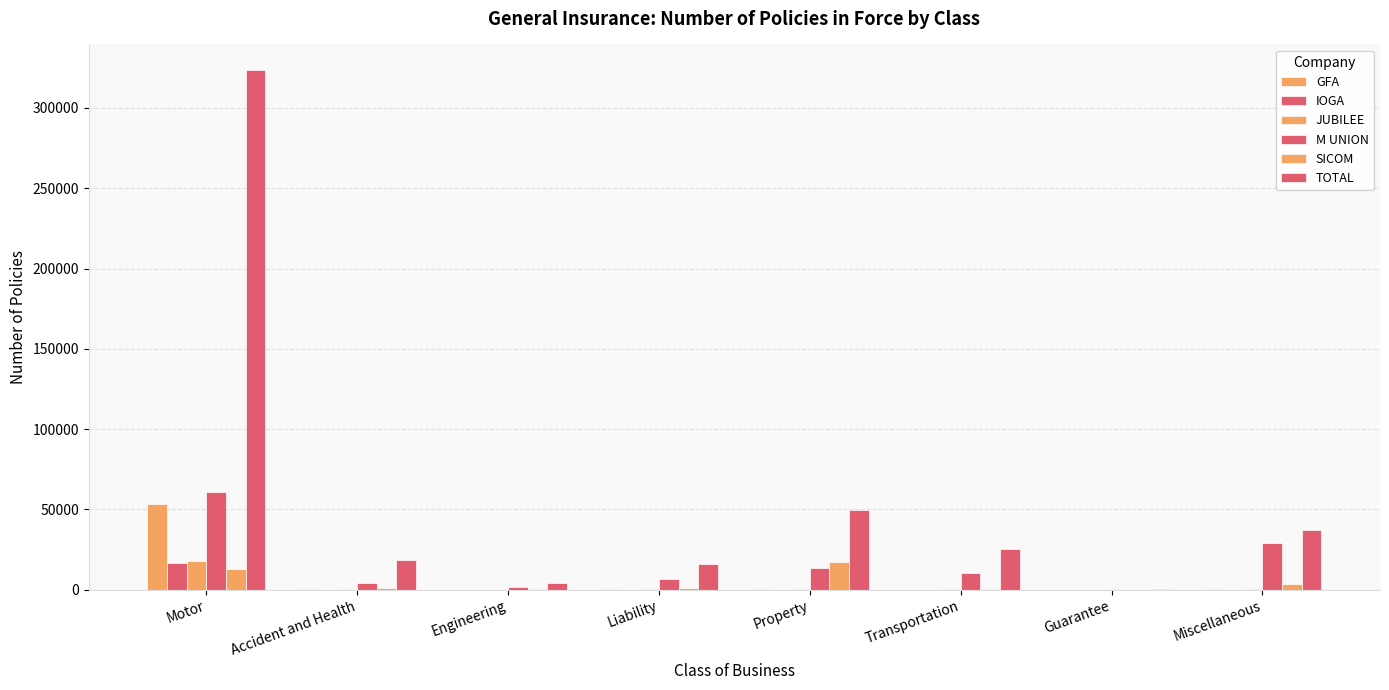

List the labels in order of SICOM value, smallest first.

Guarantee, Engineering, Transportation, Accident and Health, Liability, Miscellaneous, Motor, Property